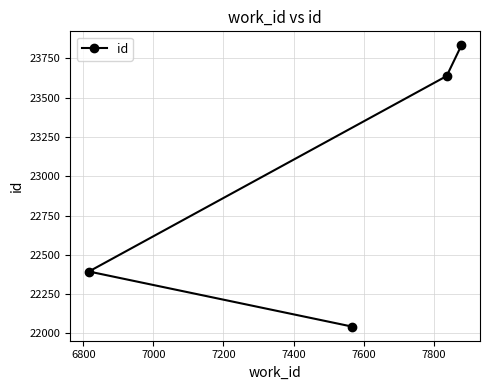

What is the difference between the maximum and minimum values?

1790